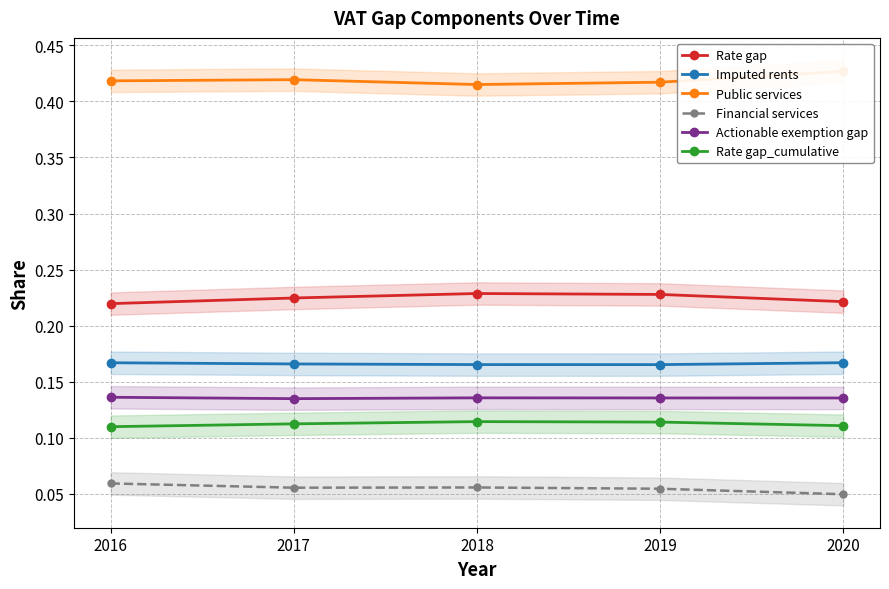

What is the maximum value shown in the chart?

0.4